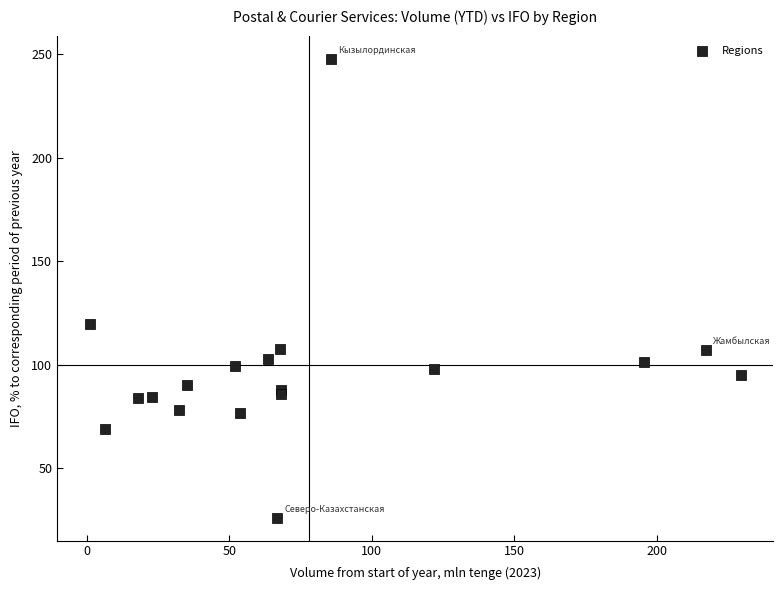

What Y value in the scatter plot is closest to 136?

119.8